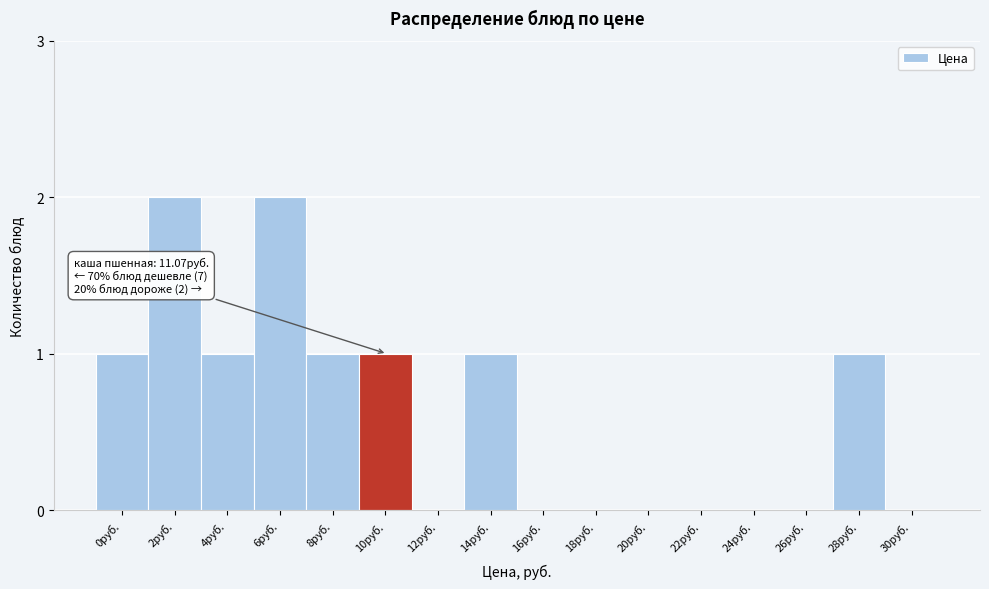

Reading left to right, extract all data points from this chart.

0руб.=1	2руб.=2	4руб.=1	6руб.=2	8руб.=1	10руб.=1	12руб.=0	14руб.=1	16руб.=0	18руб.=0	20руб.=0	22руб.=0	24руб.=0	26руб.=0	28руб.=1	30руб.=0